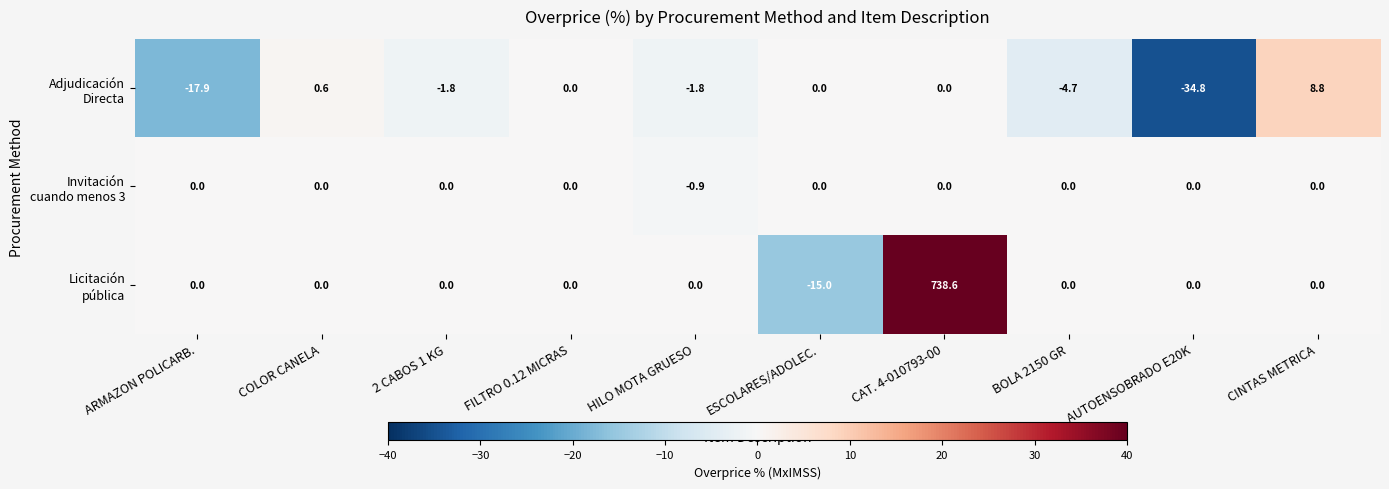

Which label corresponds to the largest value in the chart?

CAT. 4-010793-00